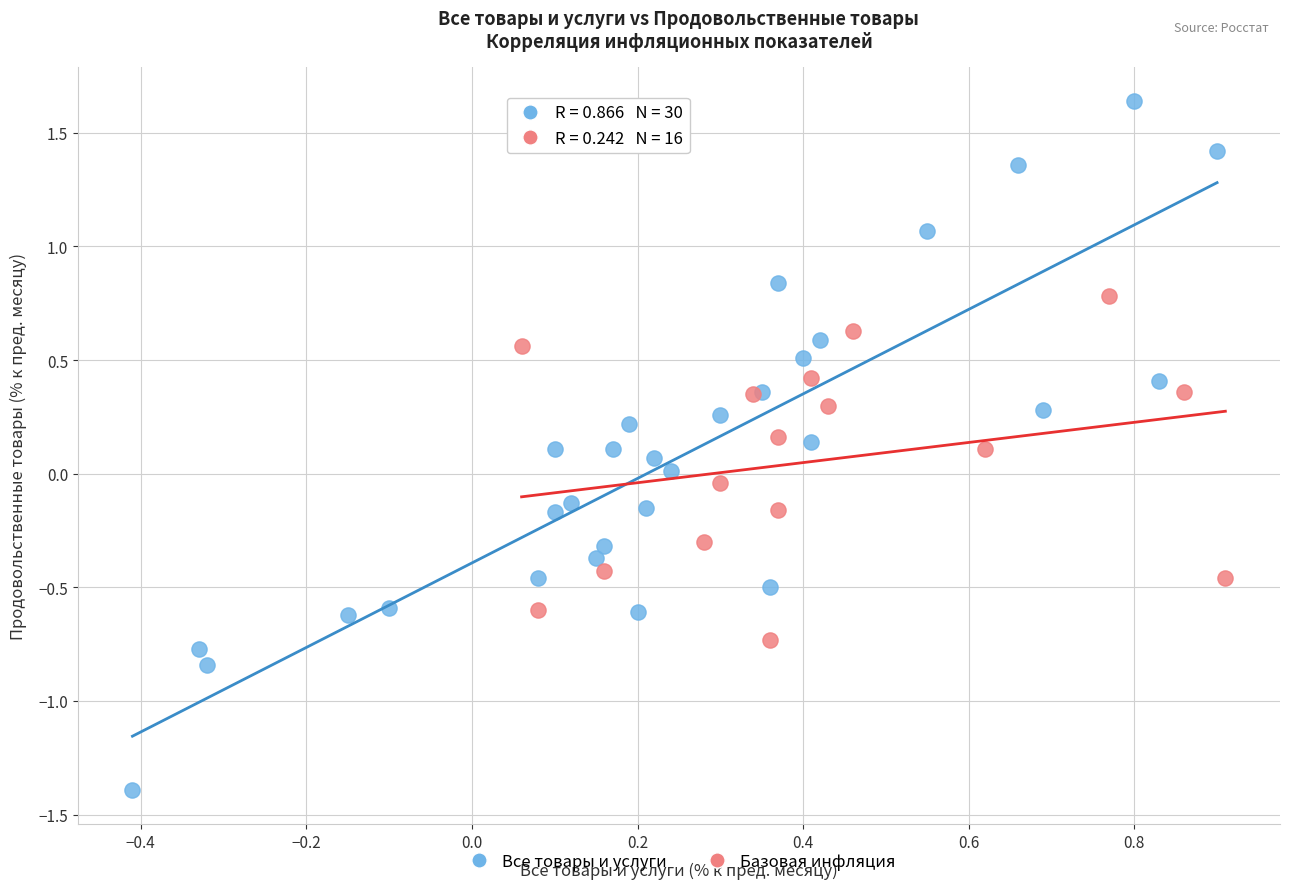

Which series contains the highest Y value?

Все товары и услуги